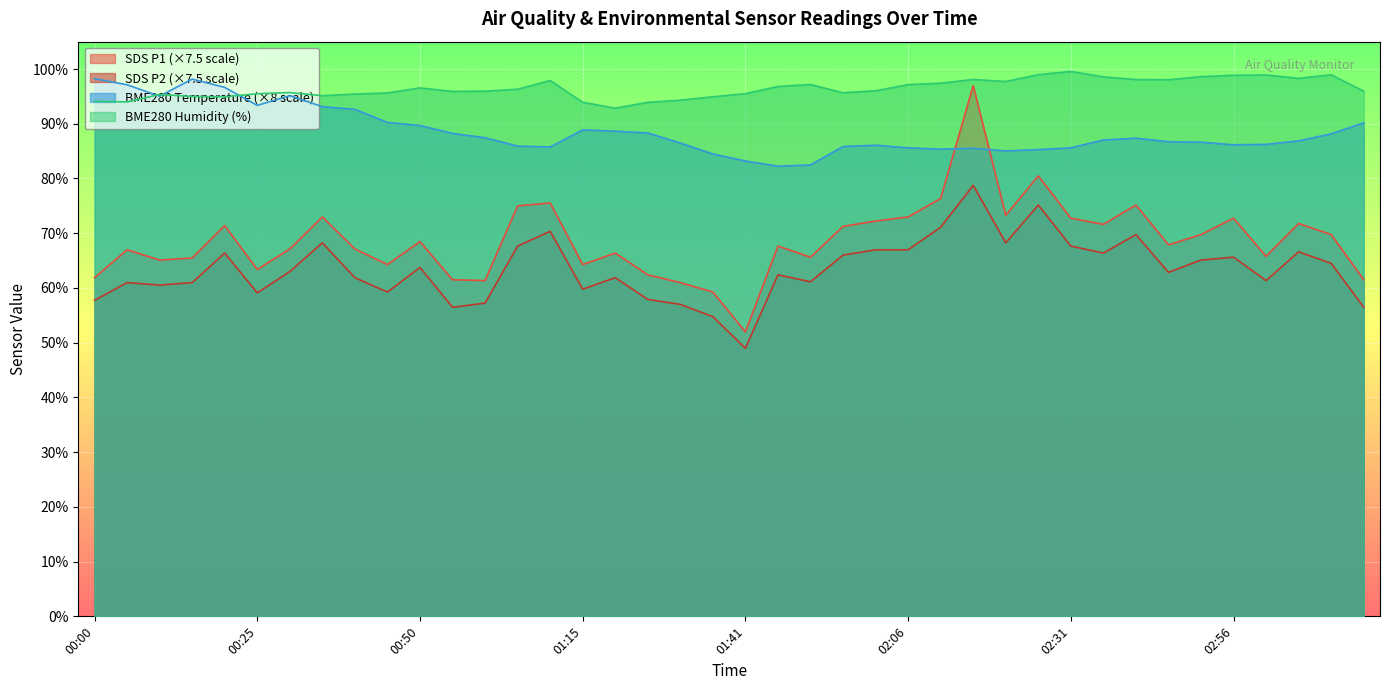

What is the label of the 38th point from the right?

00:10